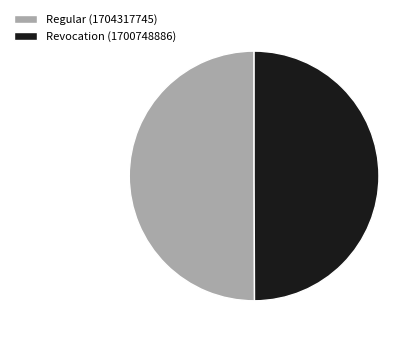

The Regular (1704317745) slice represents 50% of the pie. True or false?

True